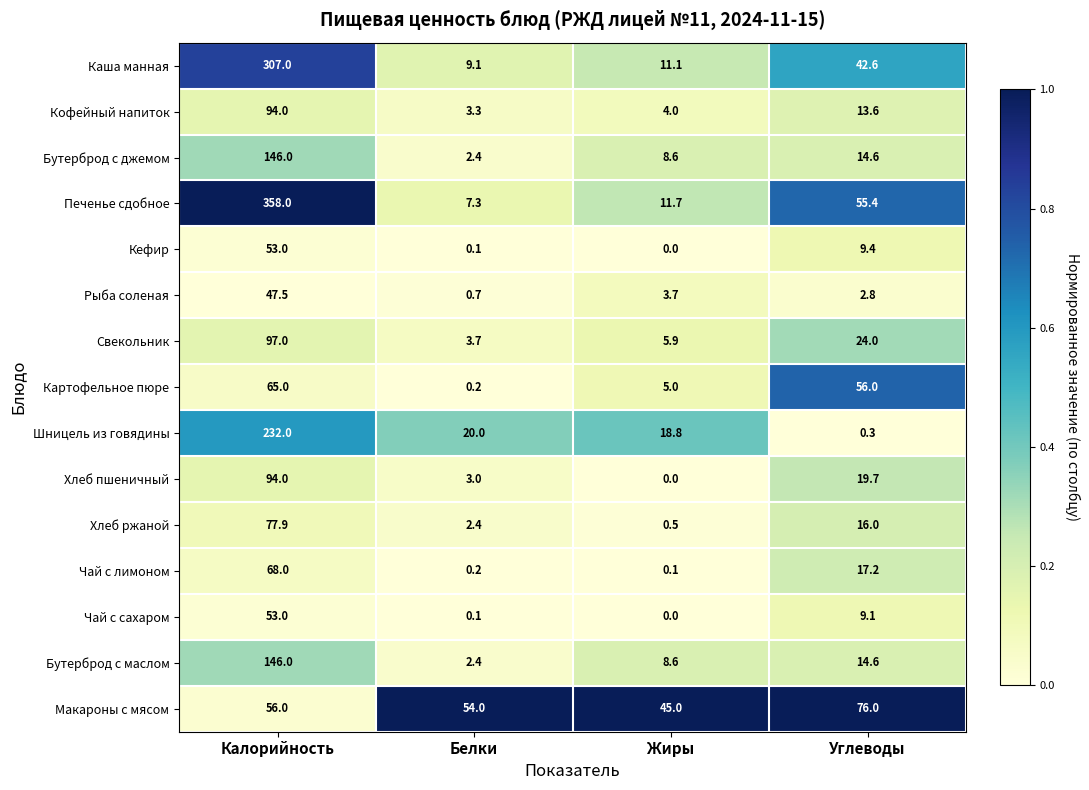

At how many categories does at least one series exceed 0?

4